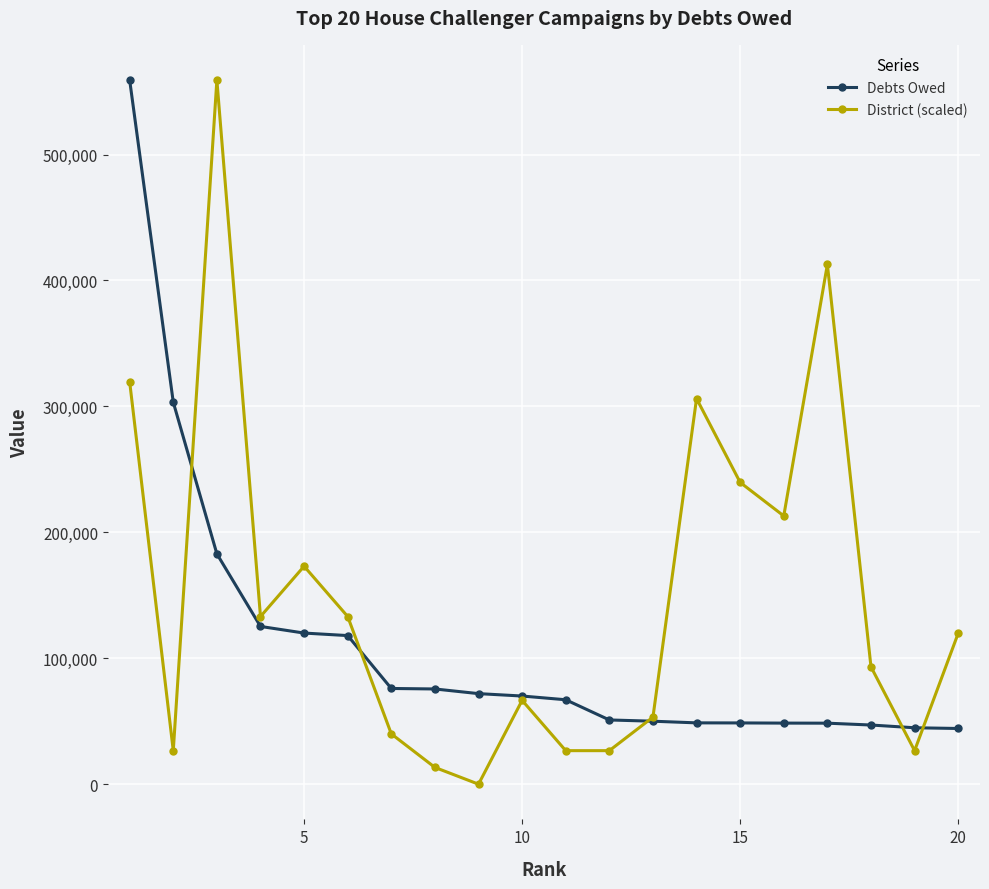

How many series are shown in this chart?

2